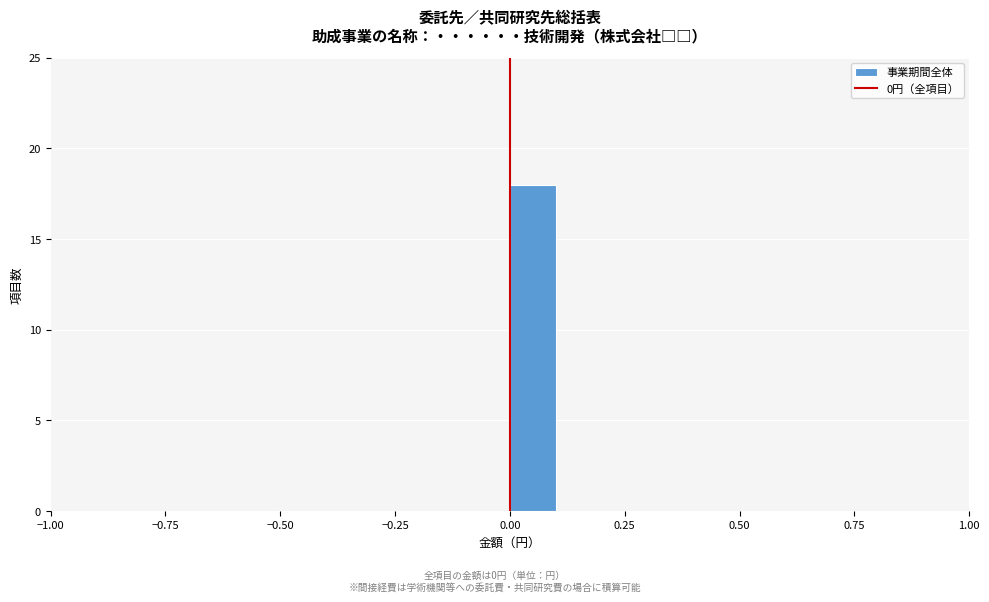

Around what value on the x-axis is the tallest bar? Give the approximate position of its centre, as read against the axis.

0.05